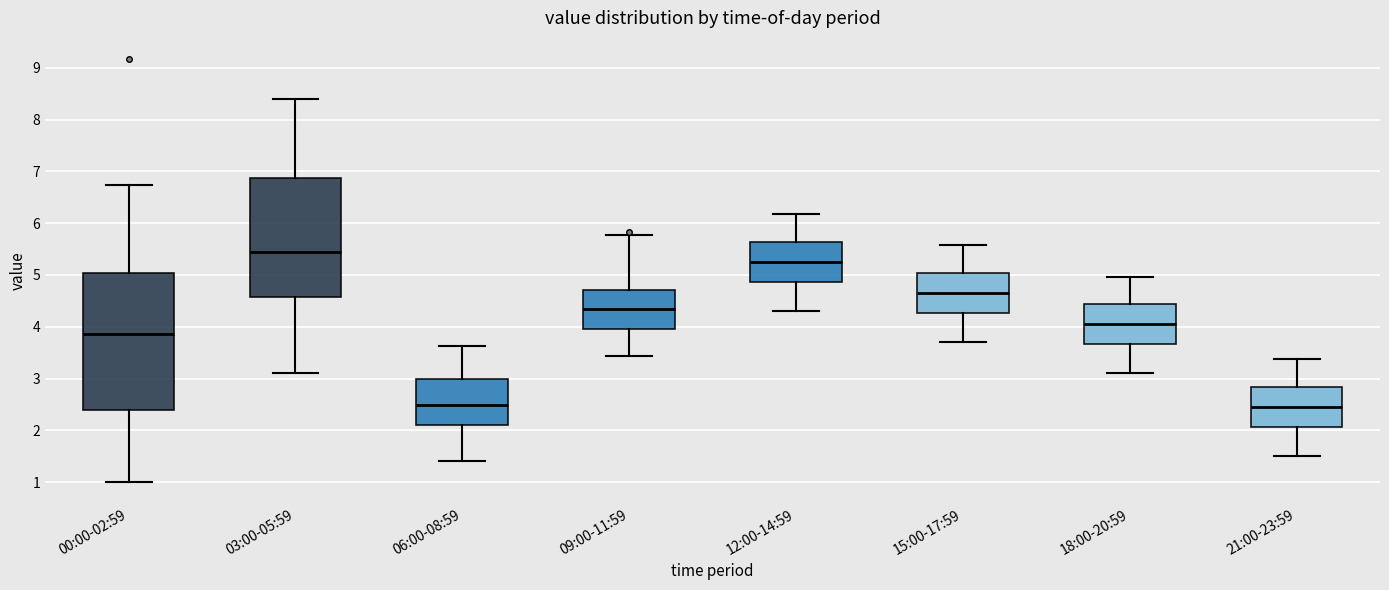

Reading left to right, read every box against the y-axis: the position of its median line, the range the box covers, and the ends of its whiskers. The values are not printed on the chart, so give them approximately, as read against the axis.

00:00-02:59: median 3.9, box 2.4 to 5.0, whiskers 1.0 to 6.7
03:00-05:59: median 5.4, box 4.6 to 6.9, whiskers 3.1 to 8.4
06:00-08:59: median 2.5, box 2.1 to 3.0, whiskers 1.4 to 3.6
09:00-11:59: median 4.4, box 4.0 to 4.7, whiskers 3.4 to 5.8
12:00-14:59: median 5.3, box 4.9 to 5.6, whiskers 4.3 to 6.2
15:00-17:59: median 4.7, box 4.3 to 5.0, whiskers 3.7 to 5.6
18:00-20:59: median 4.1, box 3.7 to 4.4, whiskers 3.1 to 5.0
21:00-23:59: median 2.5, box 2.1 to 2.8, whiskers 1.5 to 3.4